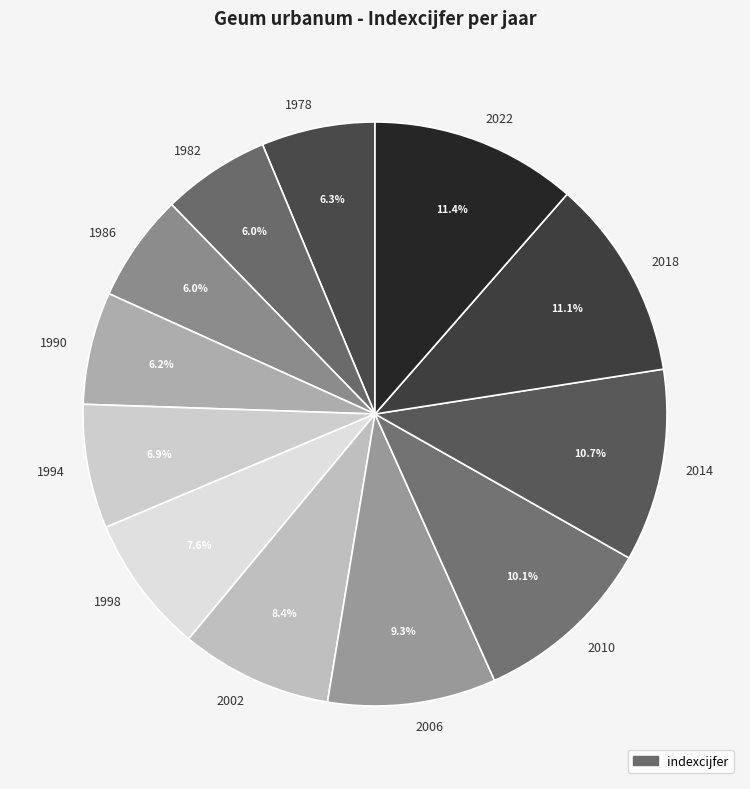

What is the total percentage of 2002 and 1978?

14.7%